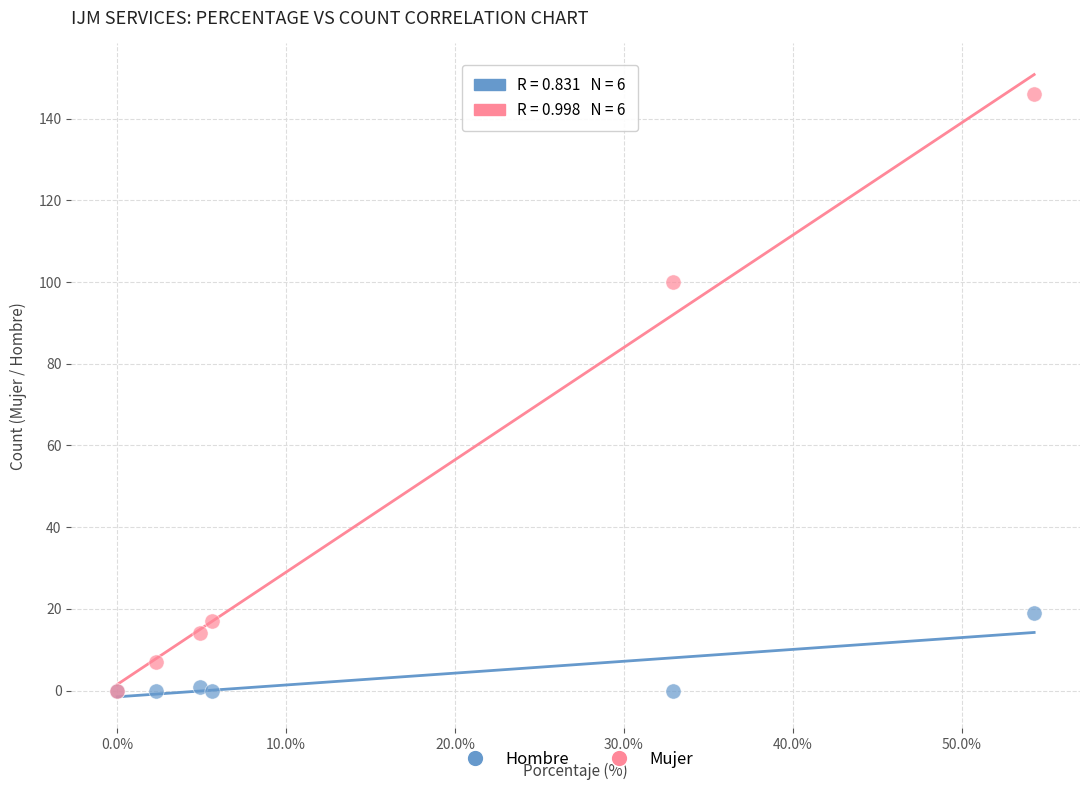

Across all series, what Y value is closest to 73?

100